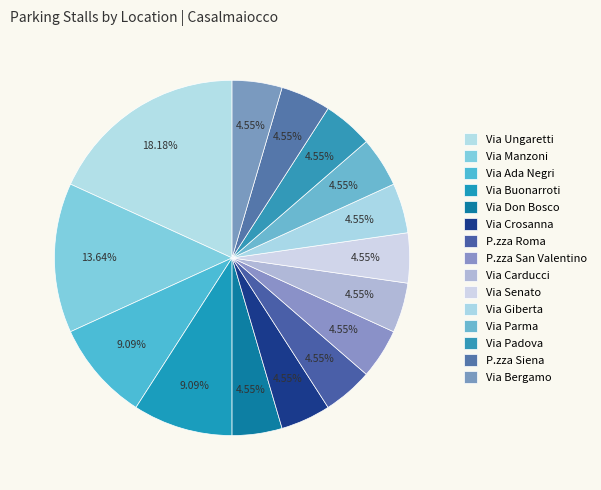

How many slices are in this pie chart?

15